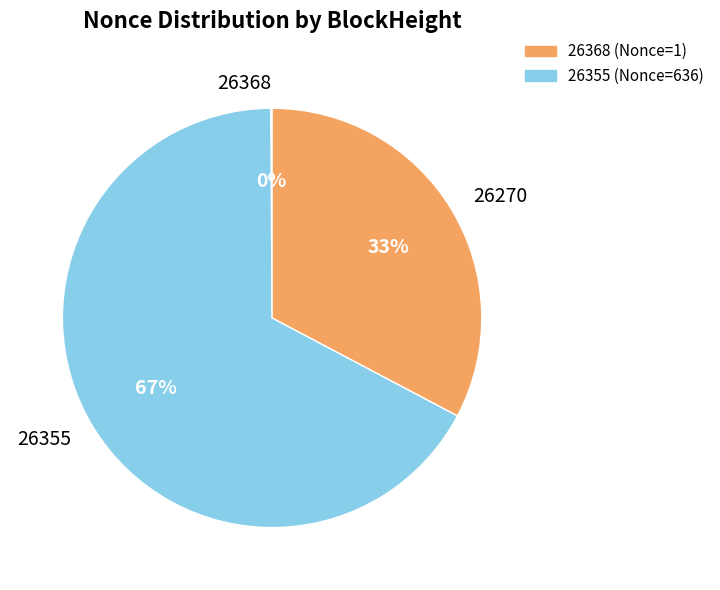

What is the largest slice in the pie chart?

26355